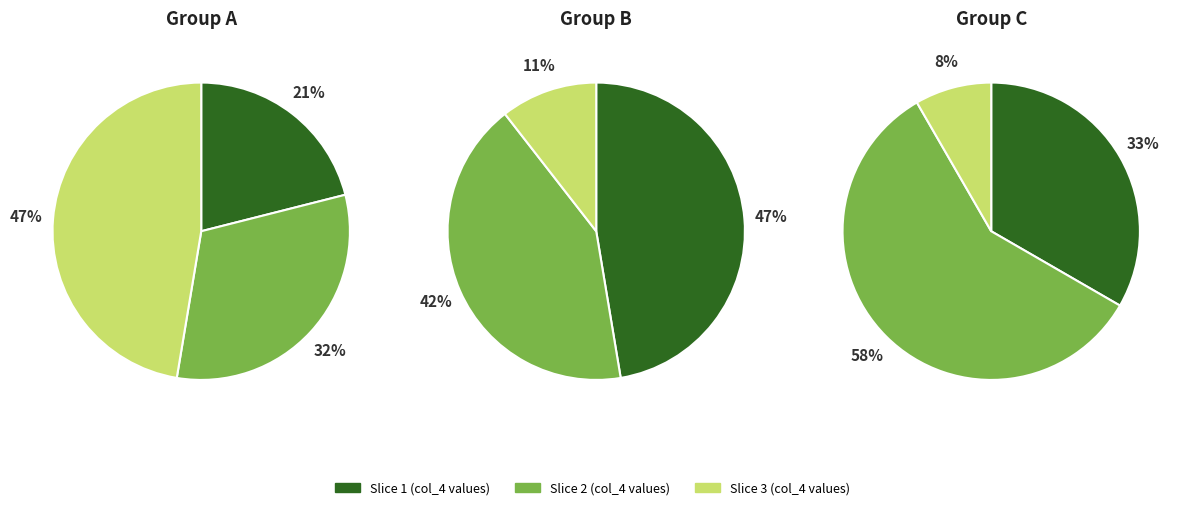

Combined, do 3 and 13 account for over 50%?

No